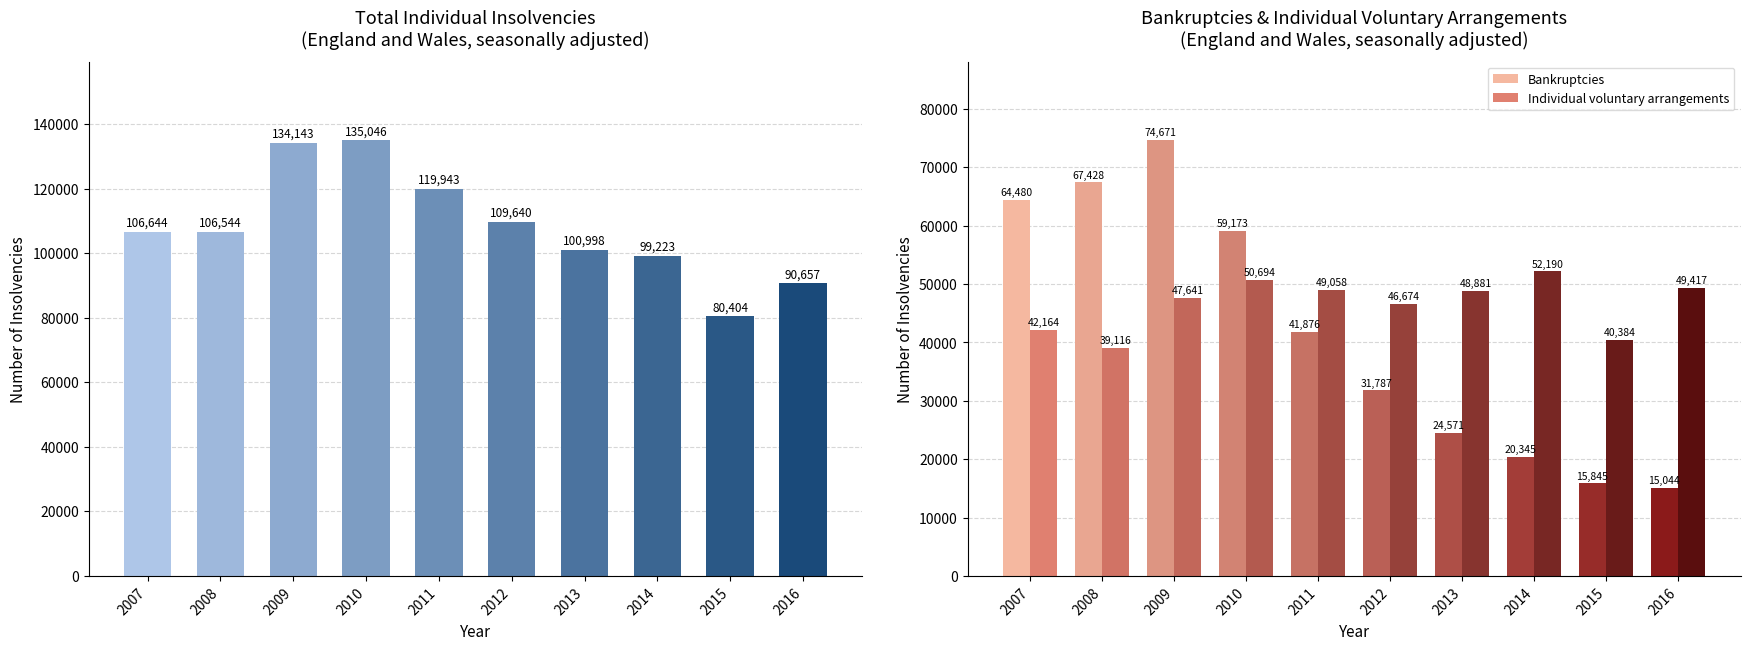

Rank the series by their maximum value, from lowest to highest.

Individual voluntary arrangements, Bankruptcies, Total individual insolvencies